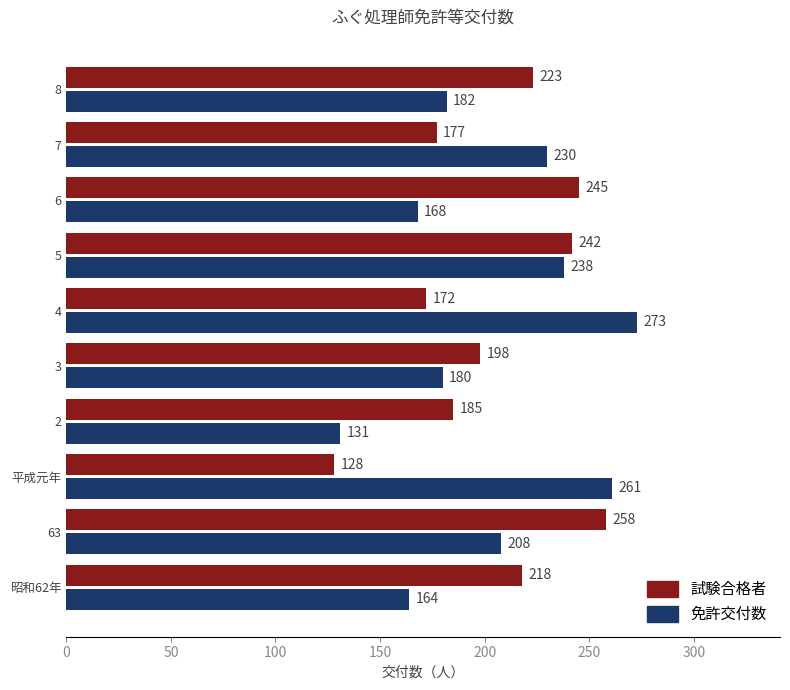

What is the sum of the 試験合格者 values at 63 and 昭和62年?

476